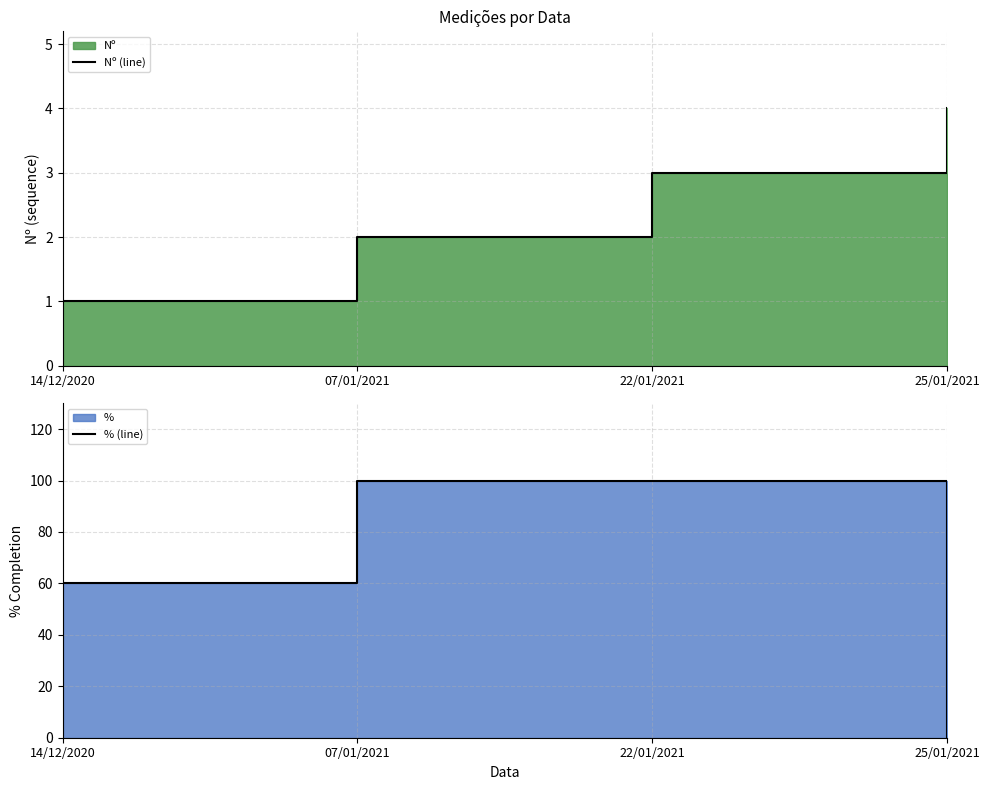

Is the value of % (line) at 22/01/2021 greater than the value of Nº (line) at 14/12/2020?

Yes